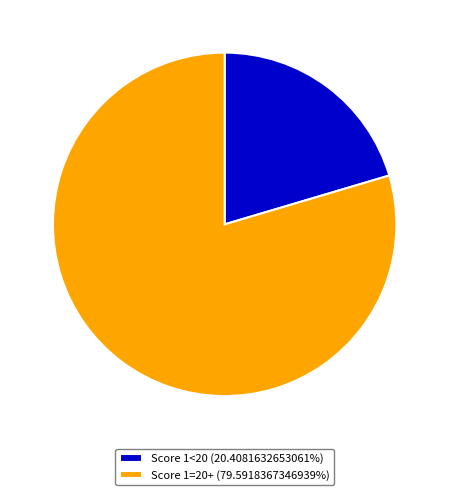

What is the ratio of the value at Score 1<20 (20.4081632653061%) to the value at Score 1=20+ (79.5918367346939%)?

0.3